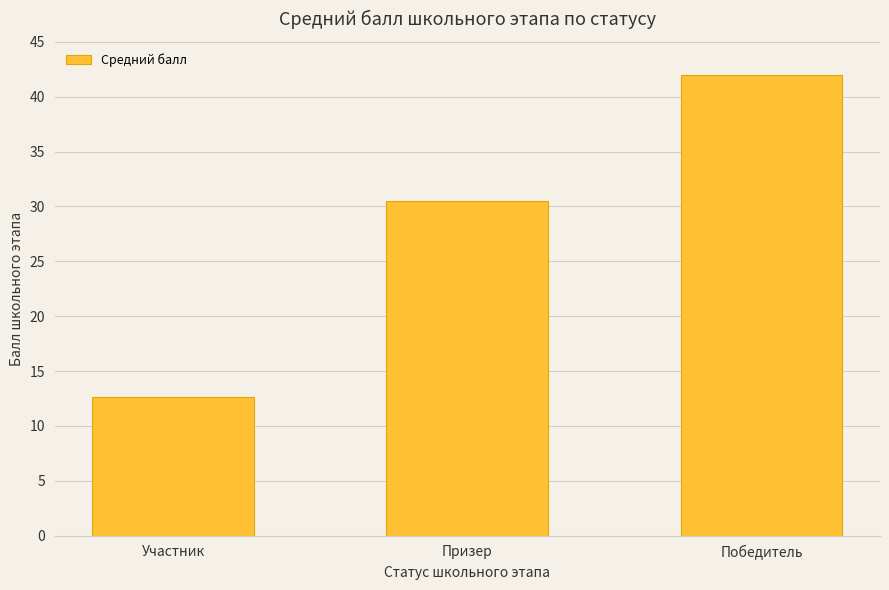

List the labels in order of value, smallest first.

Участник, Призер, Победитель